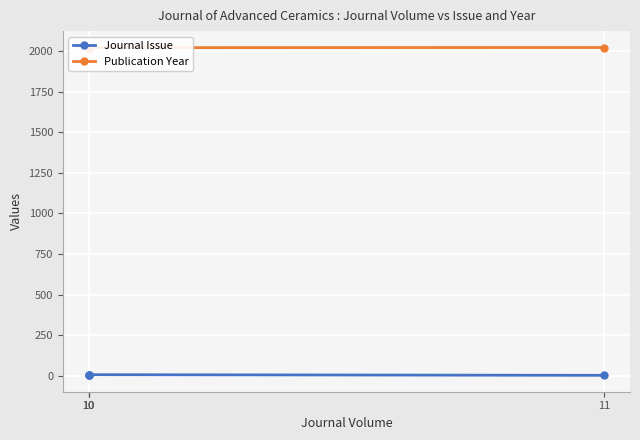

True or false: Publication Year has more than 0 interior local peaks.

False